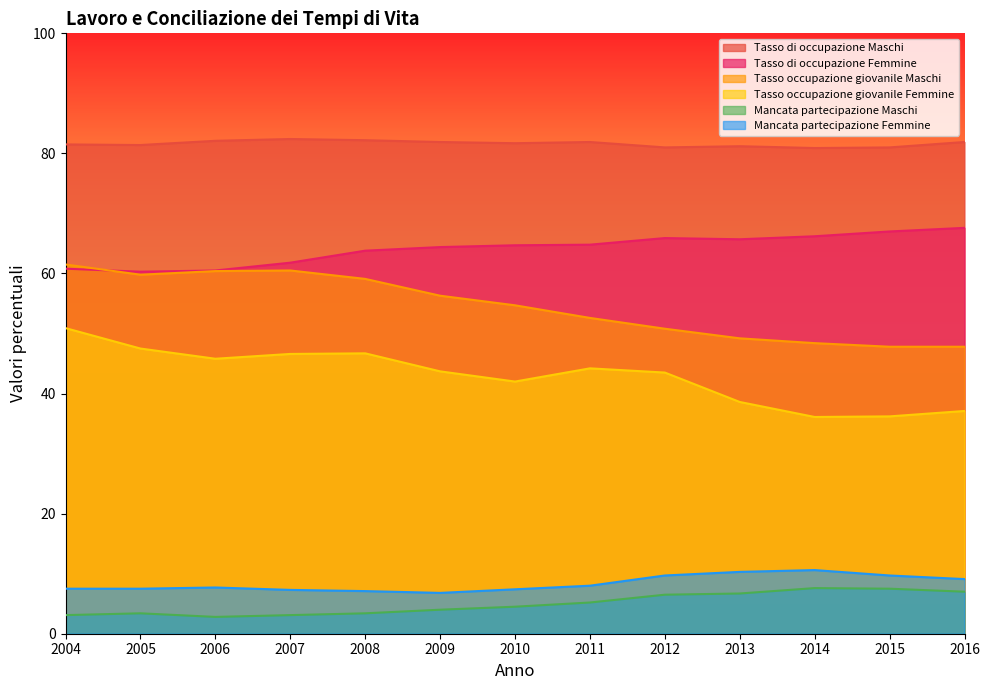

True or false: Tasso di occupazione Femmine has more than 1 interior local peaks.

False